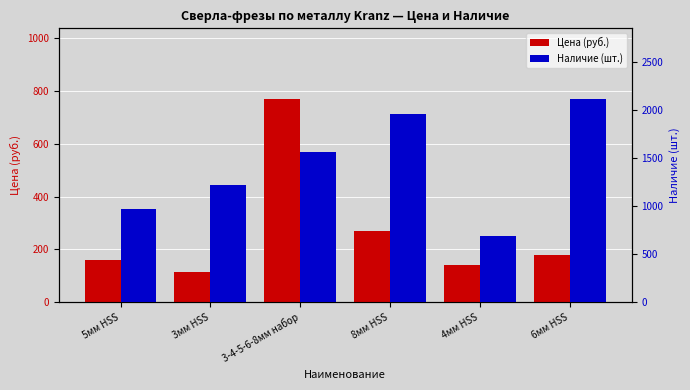

At which label is Цена (руб.) closest to 442?

8мм HSS